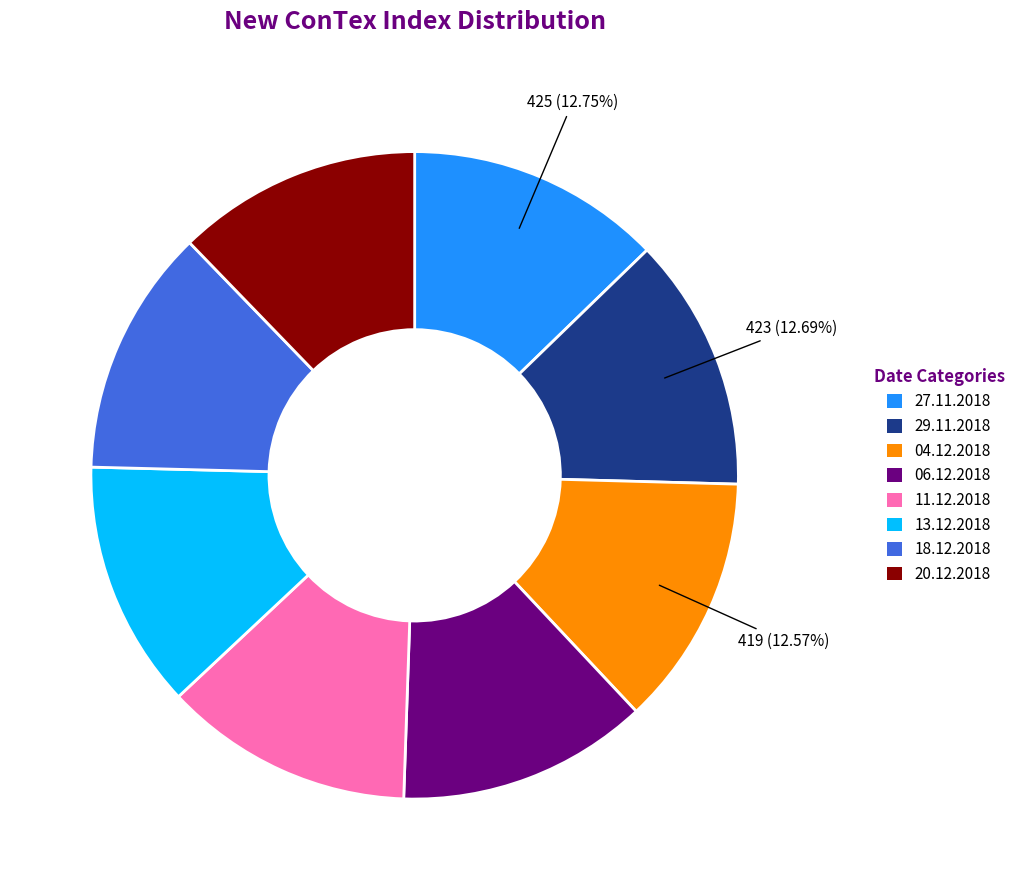

Approximately how many times larger is the value at 29.11.2018 compared to 27.11.2018?

1.0